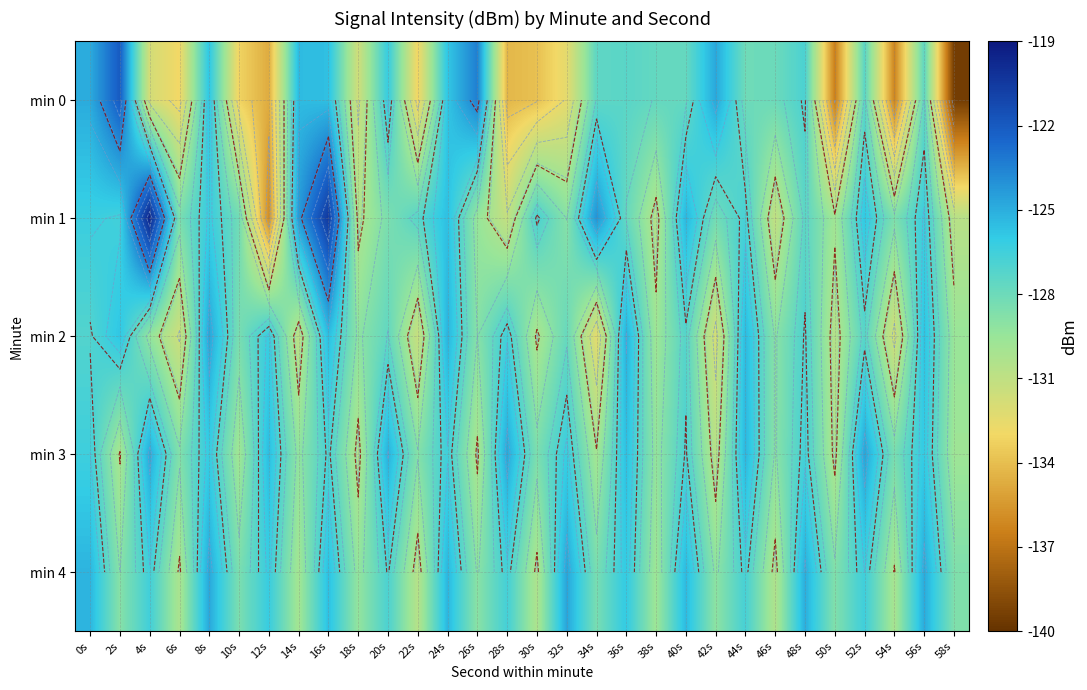

List the labels in order of min 2 value, largest first.

8s, 36s, 24s, 44s, 16s, 56s, 2s, 12s, 28s, 48s, 0s, 40s, 52s, 20s, 32s, 10s, 26s, 46s, 18s, 4s, 58s, 38s, 30s, 50s, 14s, 22s, 6s, 54s, 42s, 34s